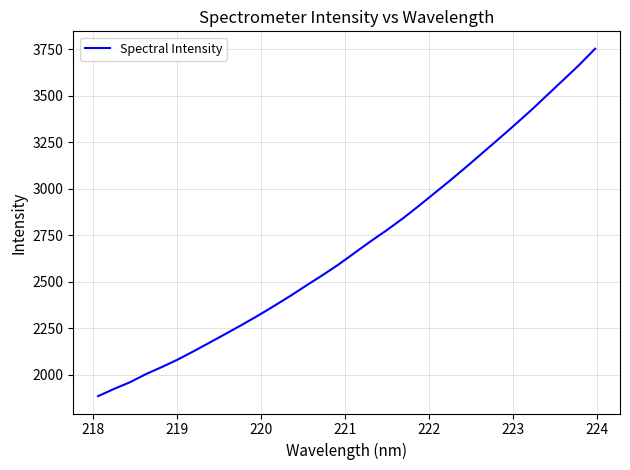

Reading left to right, list all the values displayed in this chart.

1884.0	1923.2	1959.4	2003.5	2041.8	2082.5	2127.9	2174.5	2221.8	2269.7	2319.1	2371.2	2424.4	2480.8	2535.6	2593.1	2655.7	2717.9	2777.5	2840.4	2908.3	2978.2	3048.2	3120.9	3195.2	3269.5	3345.2	3422.3	3503.4	3584.5	3665.8	3753.5